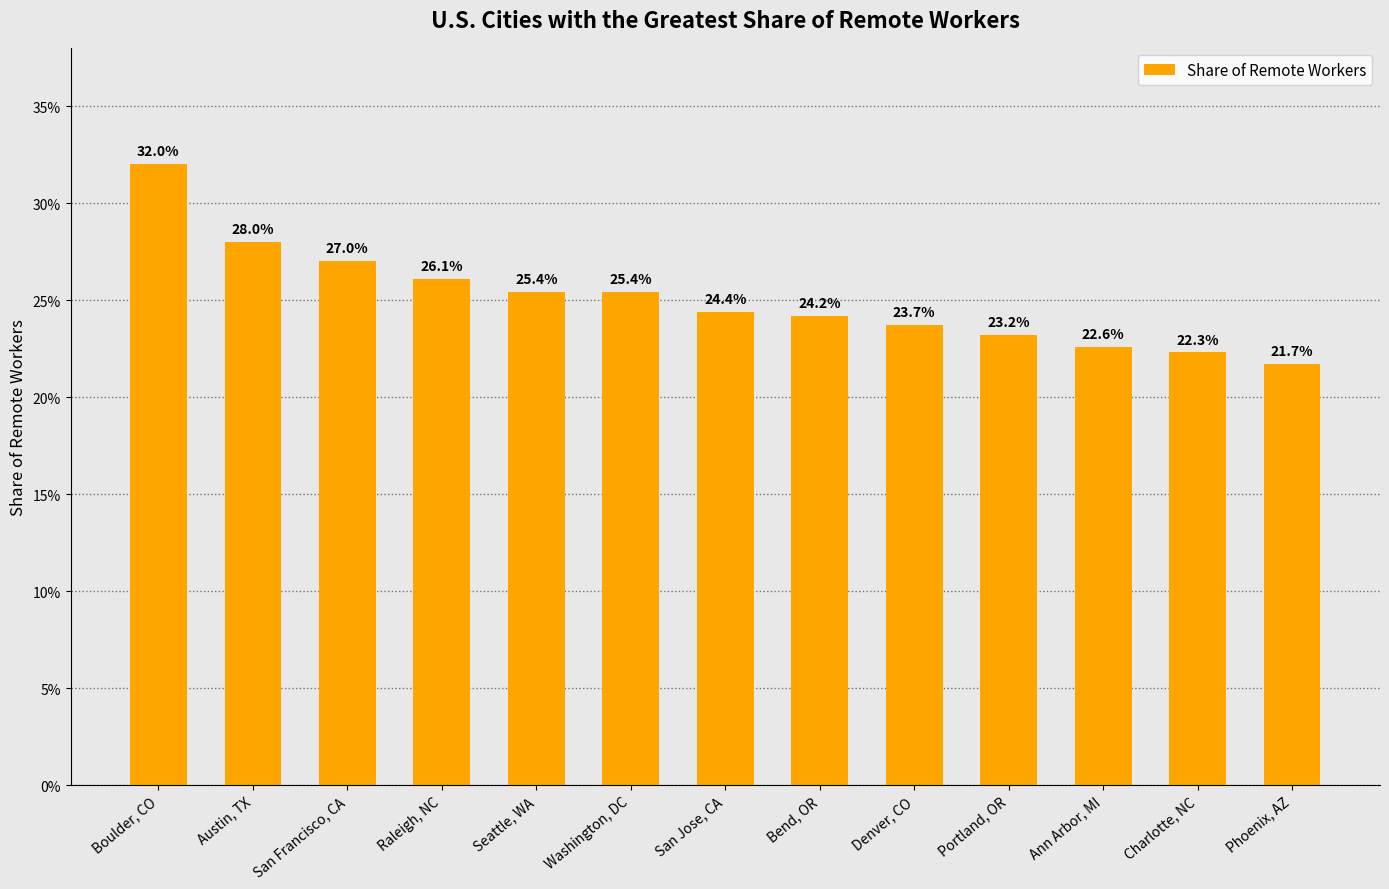

Which category has the highest value across all series?

Boulder, CO